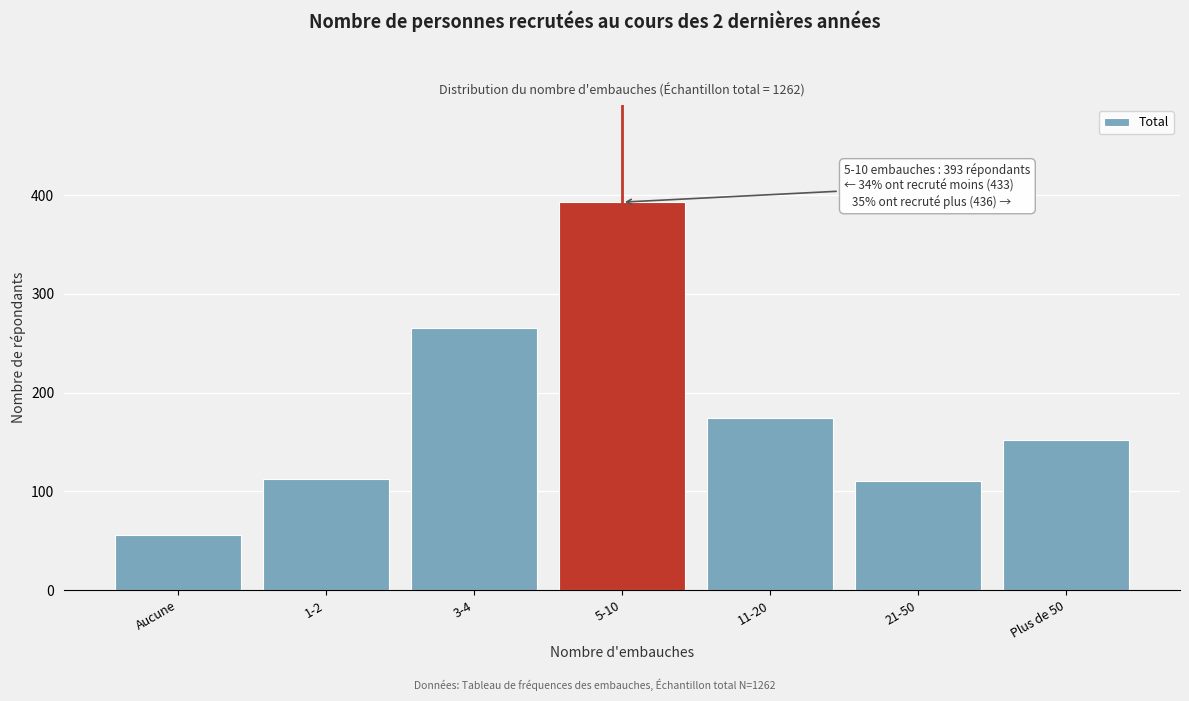

Reading left to right, list all the values displayed in this chart.

56	112	265	393	174	110	152